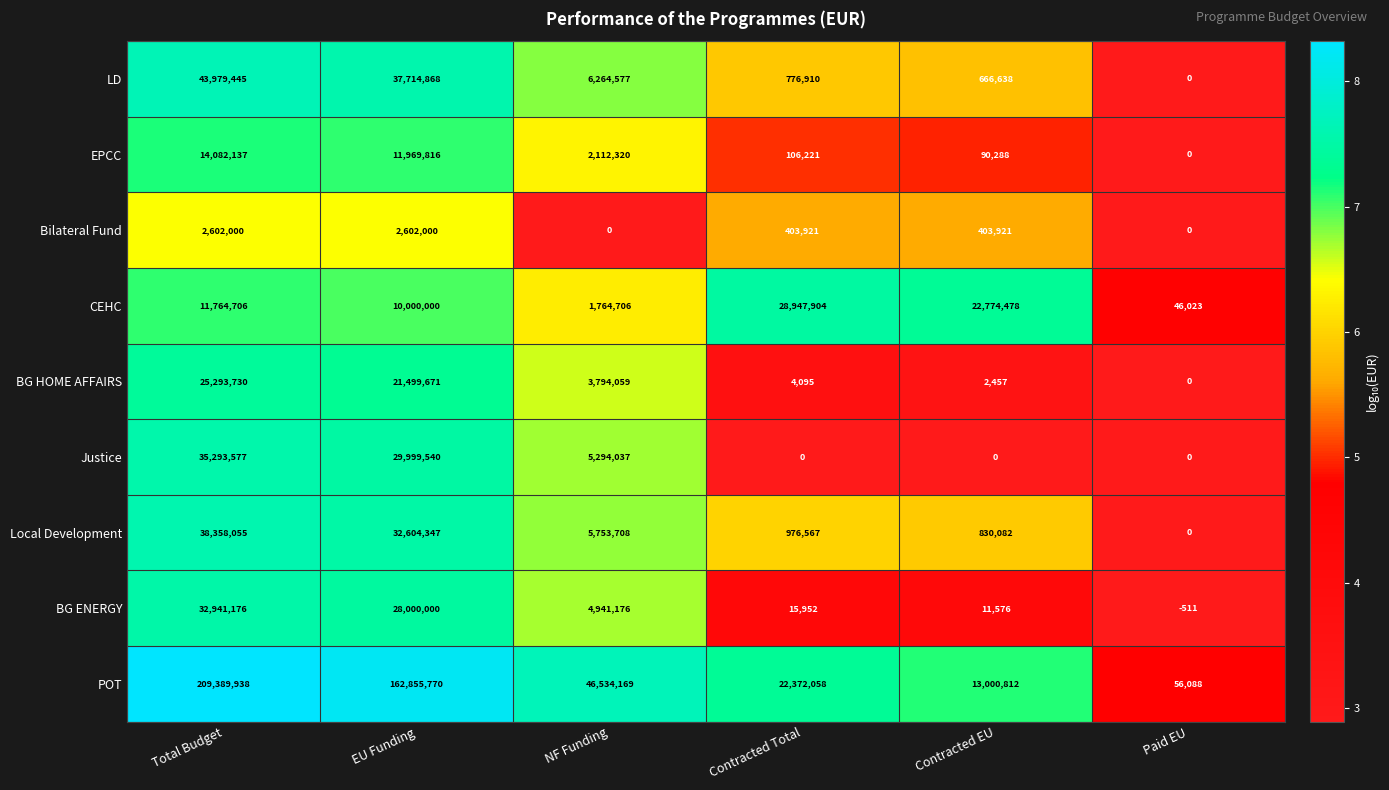

Which series has the largest total across all categories?

POT